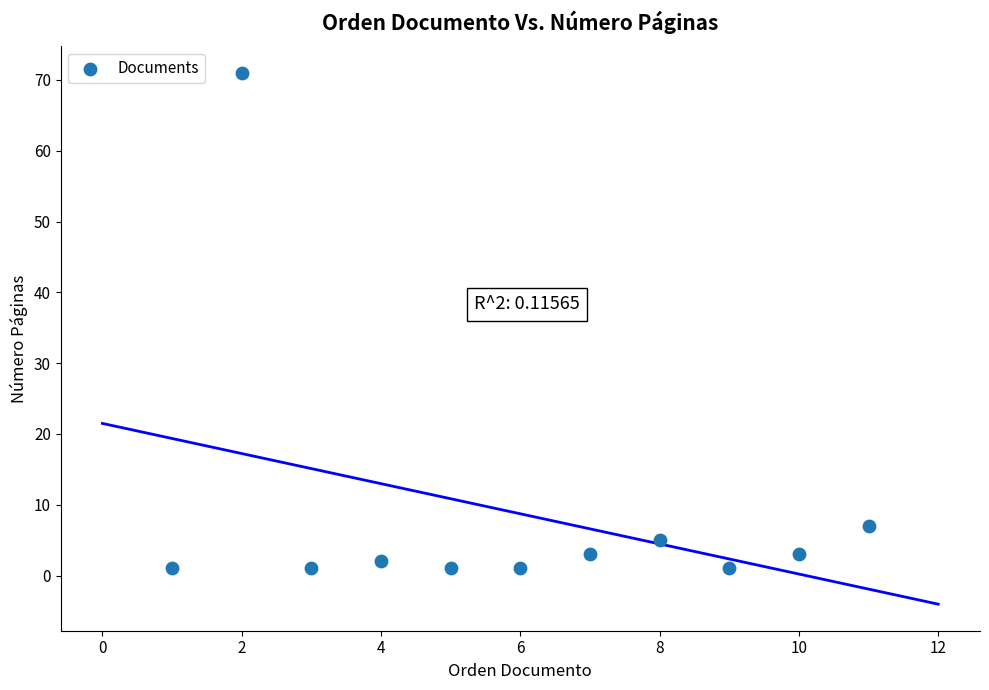

What is the range of Y values (max minus min)?

70